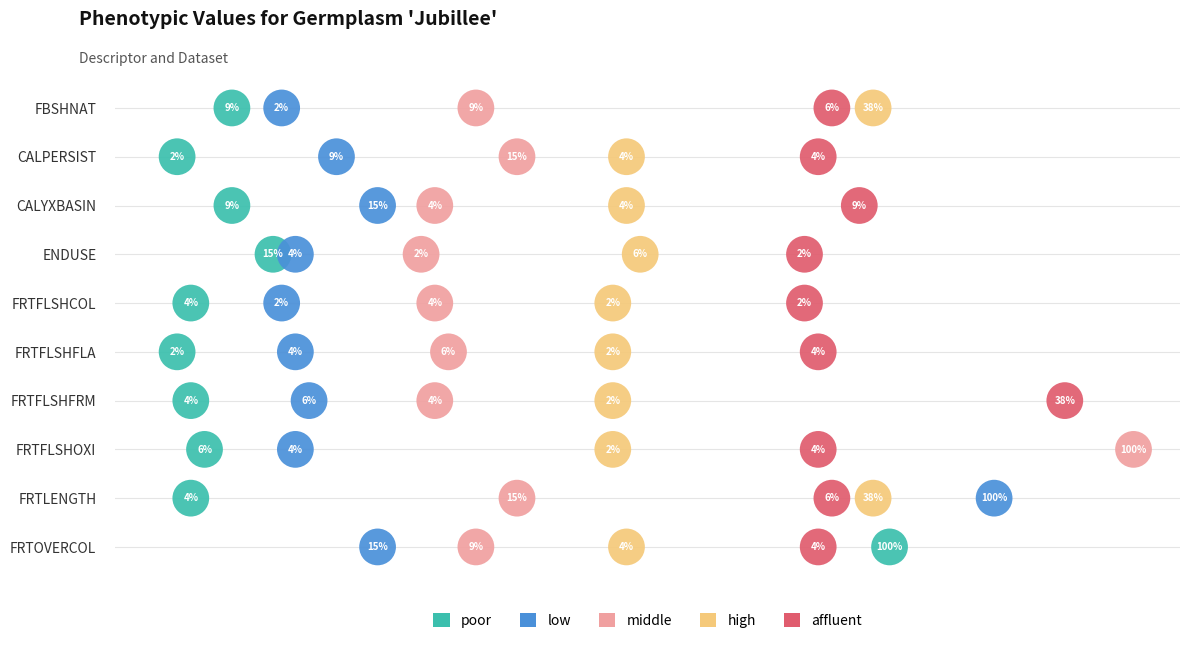

Which series has the widest spread of Y values?

poor